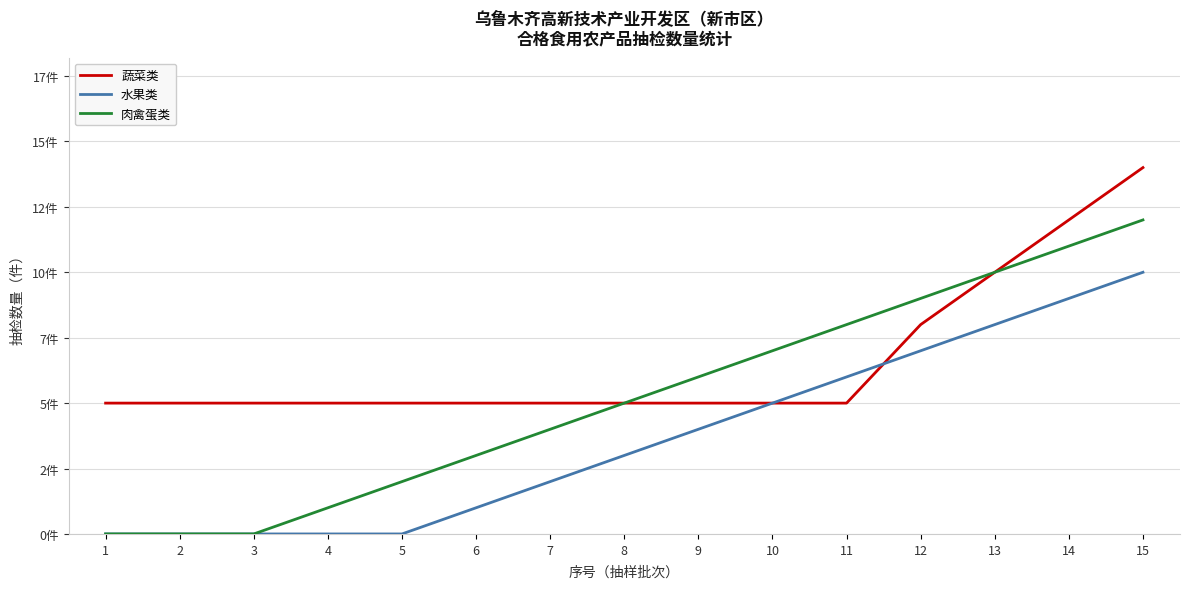

Which series has the largest range (max minus min)?

肉禽蛋类